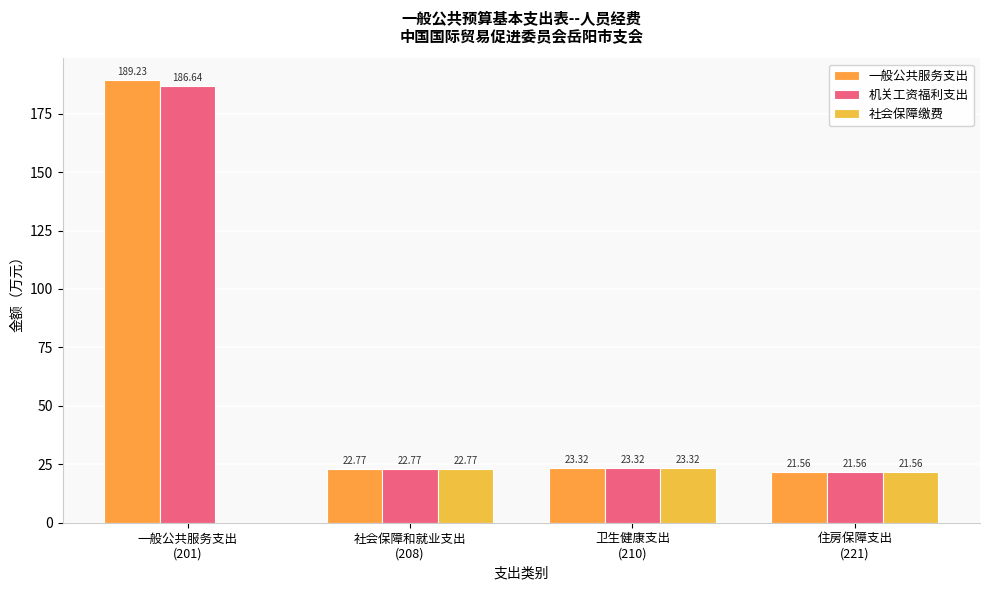

The value of 一般公共服务支出 at 一般公共服务支出
(201) is 189.2. True or false?

True